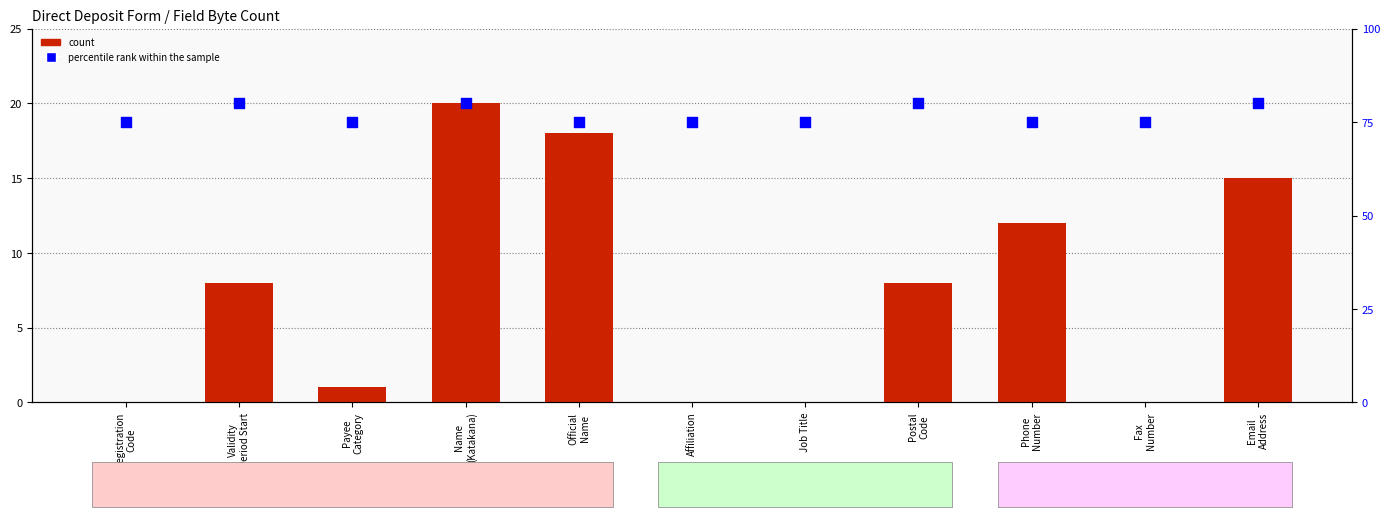

Which series has the widest spread of Y values?

count